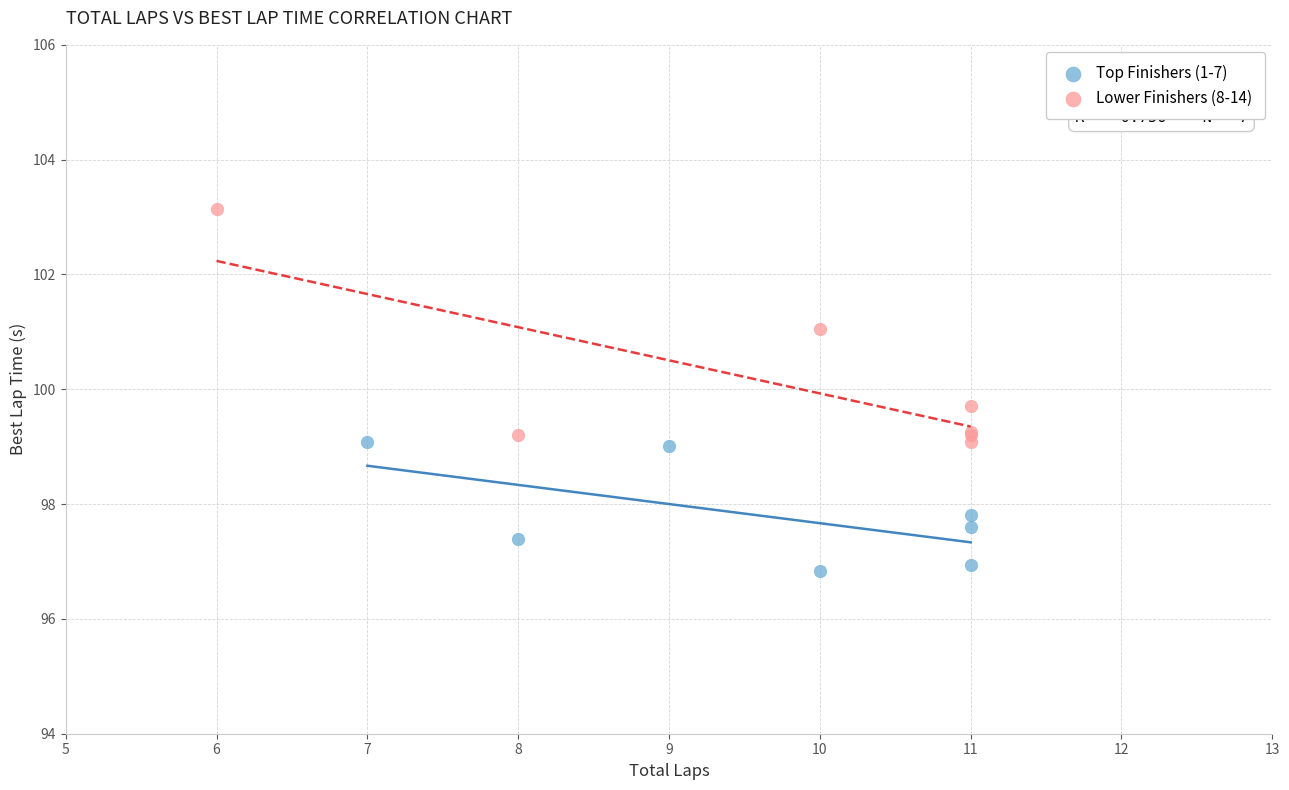

Which series reaches the maximum Y coordinate?

Lower Finishers (8-14)